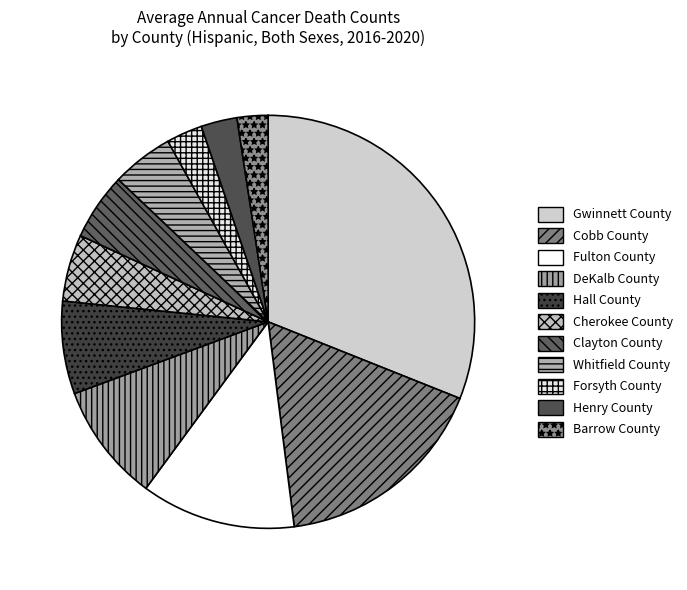

What is the change in value from Cobb County to Forsyth County?

-35